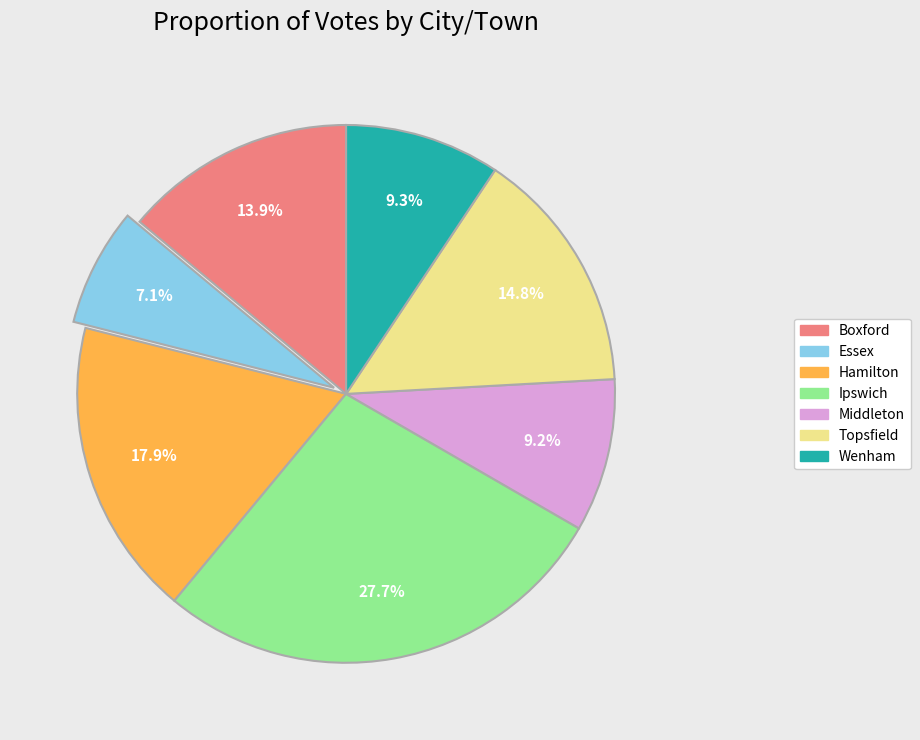

Which category has the biggest portion of the pie?

Ipswich